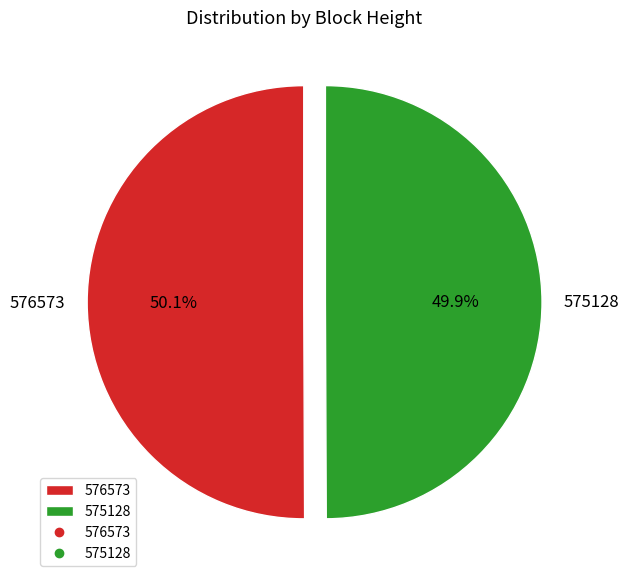

Approximately how many times larger is the value at 575128 compared to 576573?

1.0